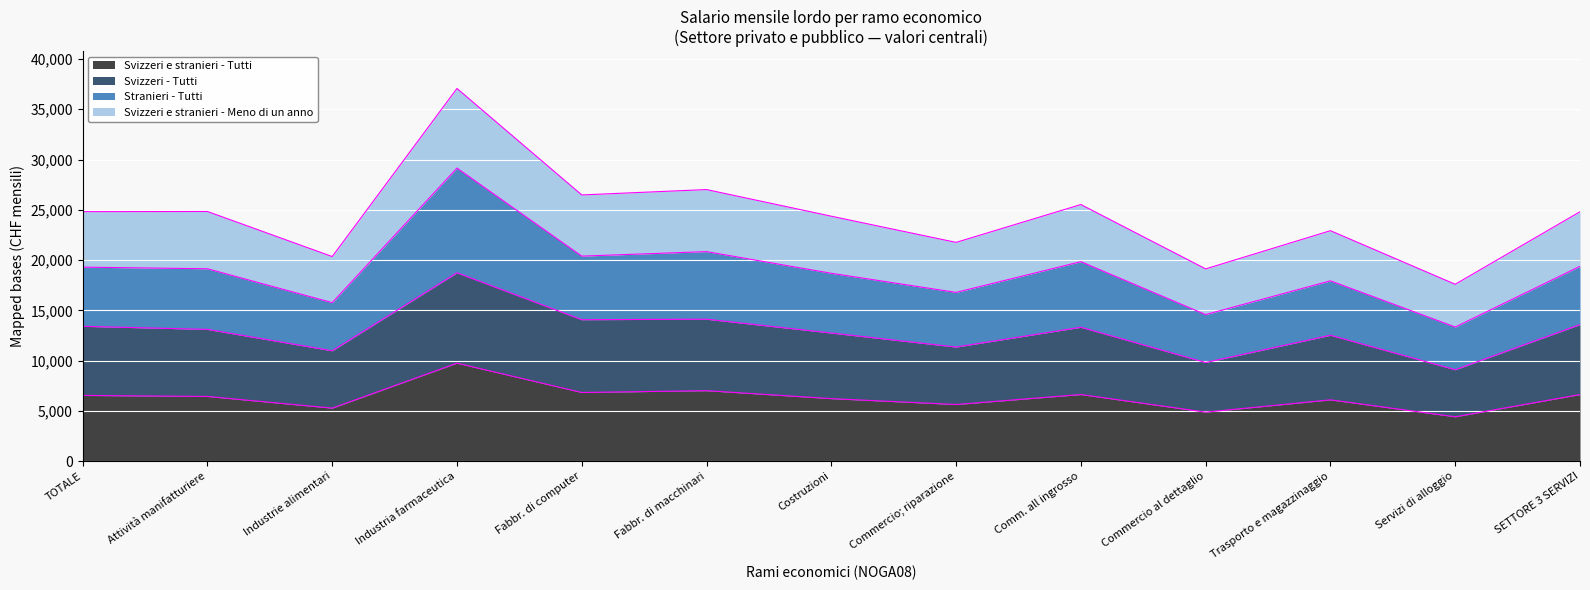

At Fabbr. di macchinari, list the series in order from largest to smallest.

Stranieri - Tutti, Svizzeri e stranieri - Meno di un anno, Svizzeri - Tutti, Svizzeri e stranieri - Tutti